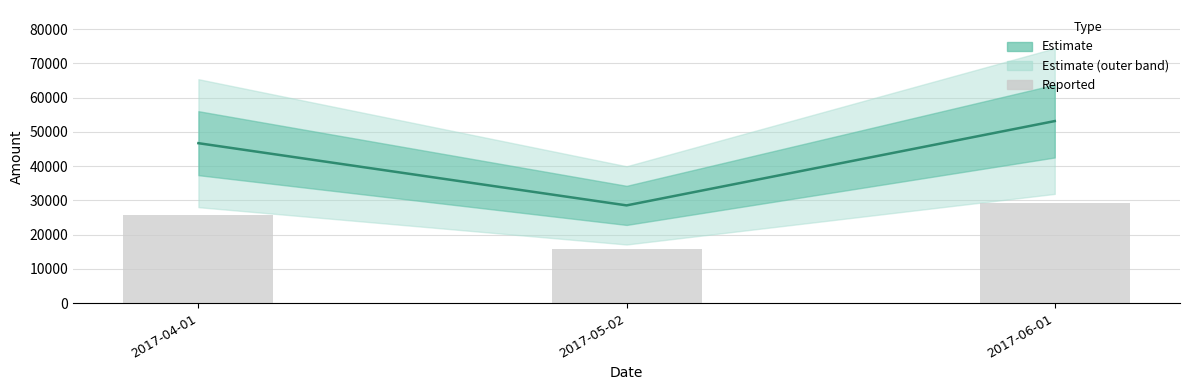

What is the minimum value shown in the chart?

15696.3